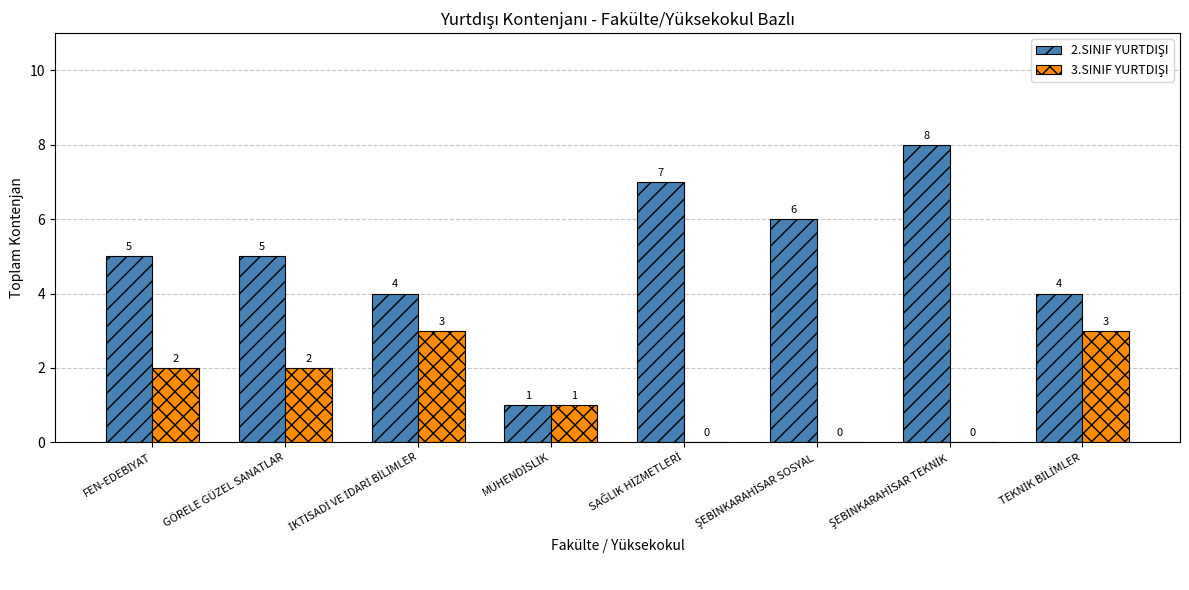

What is the maximum value shown in the chart?

8